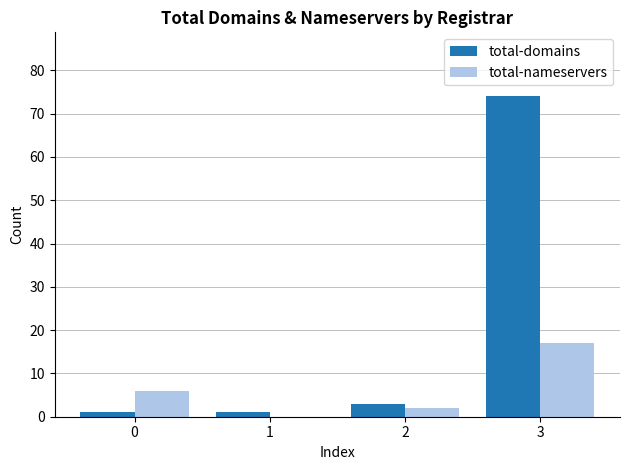

Which series has the widest spread of values?

total-domains